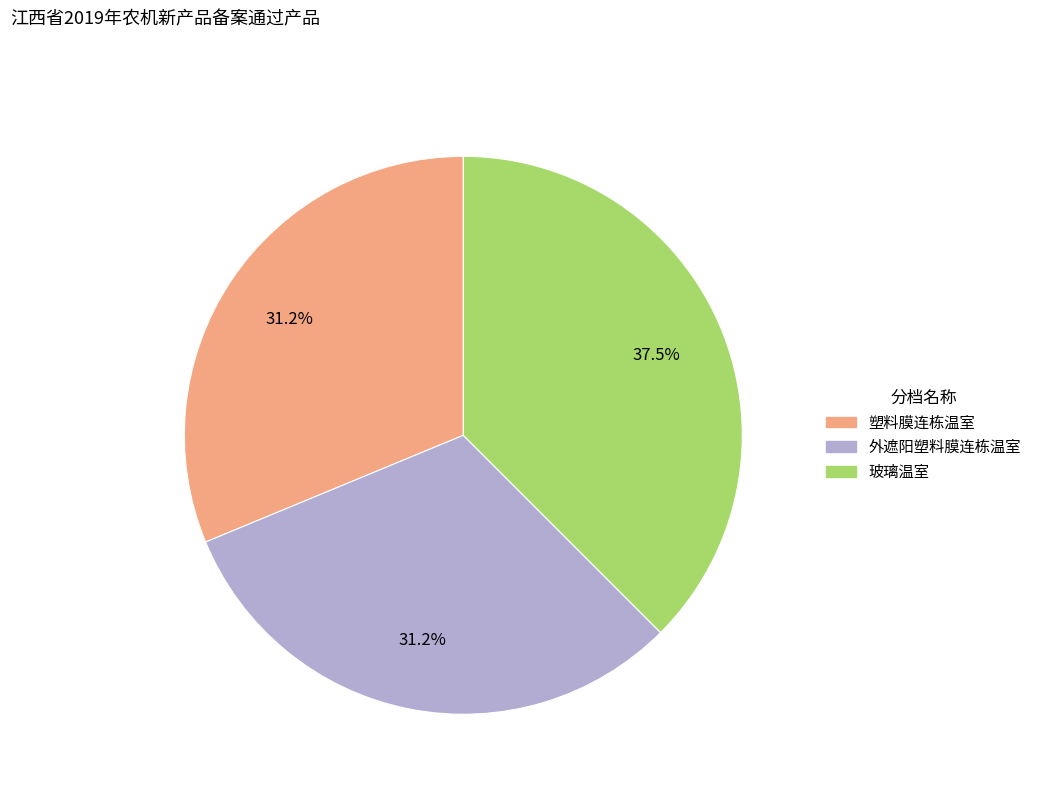

To the nearest percent, what is the difference between the 玻璃温室 and 塑料膜连栋温室 slice percentages?

6%